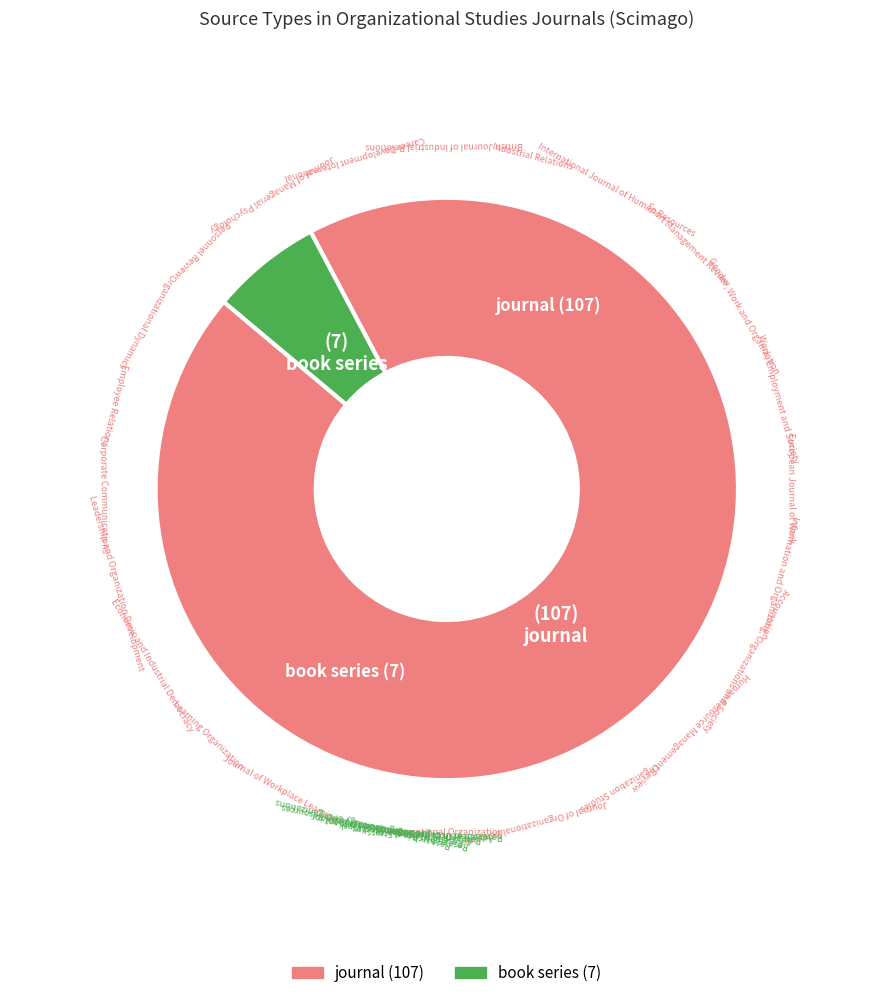

The book series slice represents 6% of the pie. True or false?

True